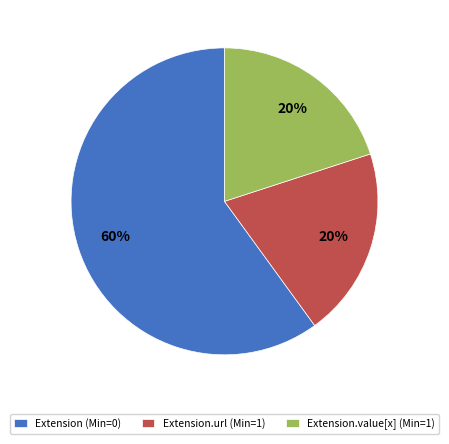

How many slices are in this pie chart?

3